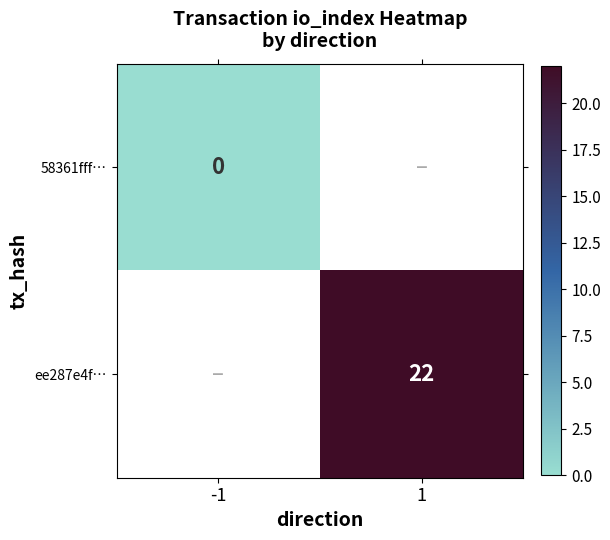

The ee287e4f… series shows 22 at 1. True or false?

True